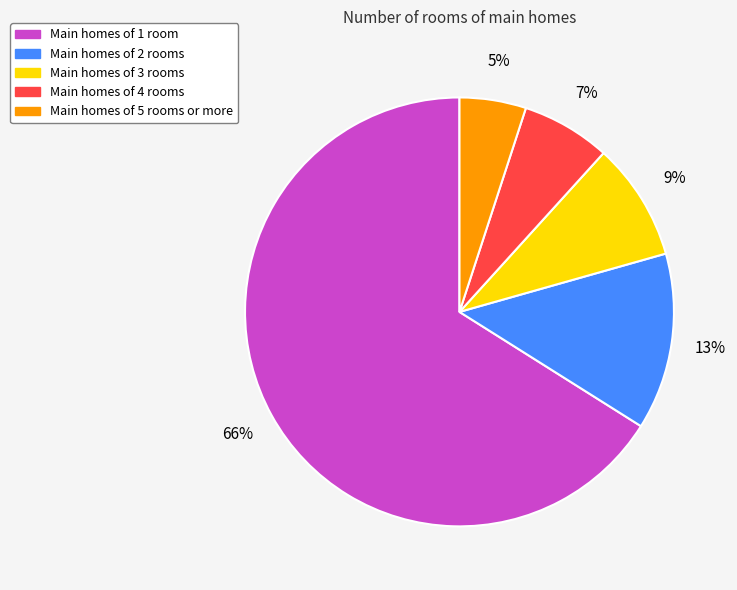

To the nearest percent, what is the difference between the largest and smallest slice percentages?

61%